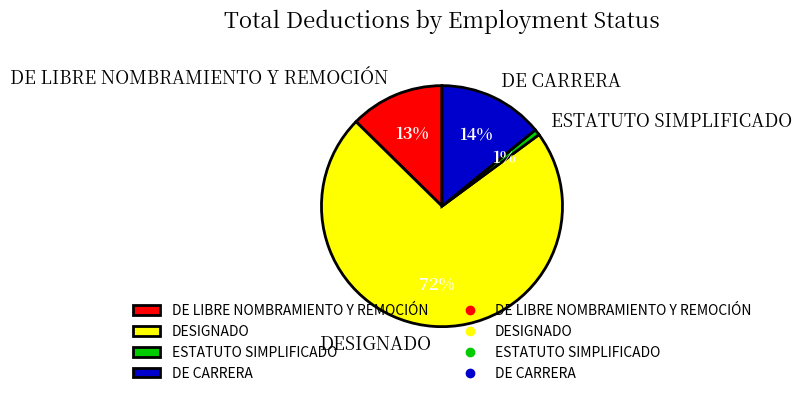

How many segments does this pie chart have?

4